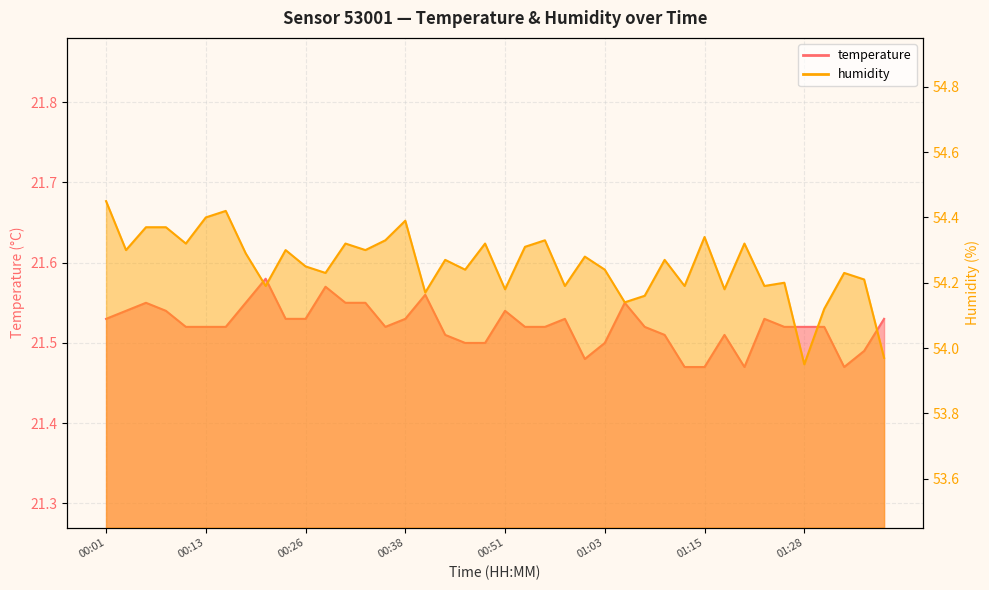

How many lines are shown in the chart?

2